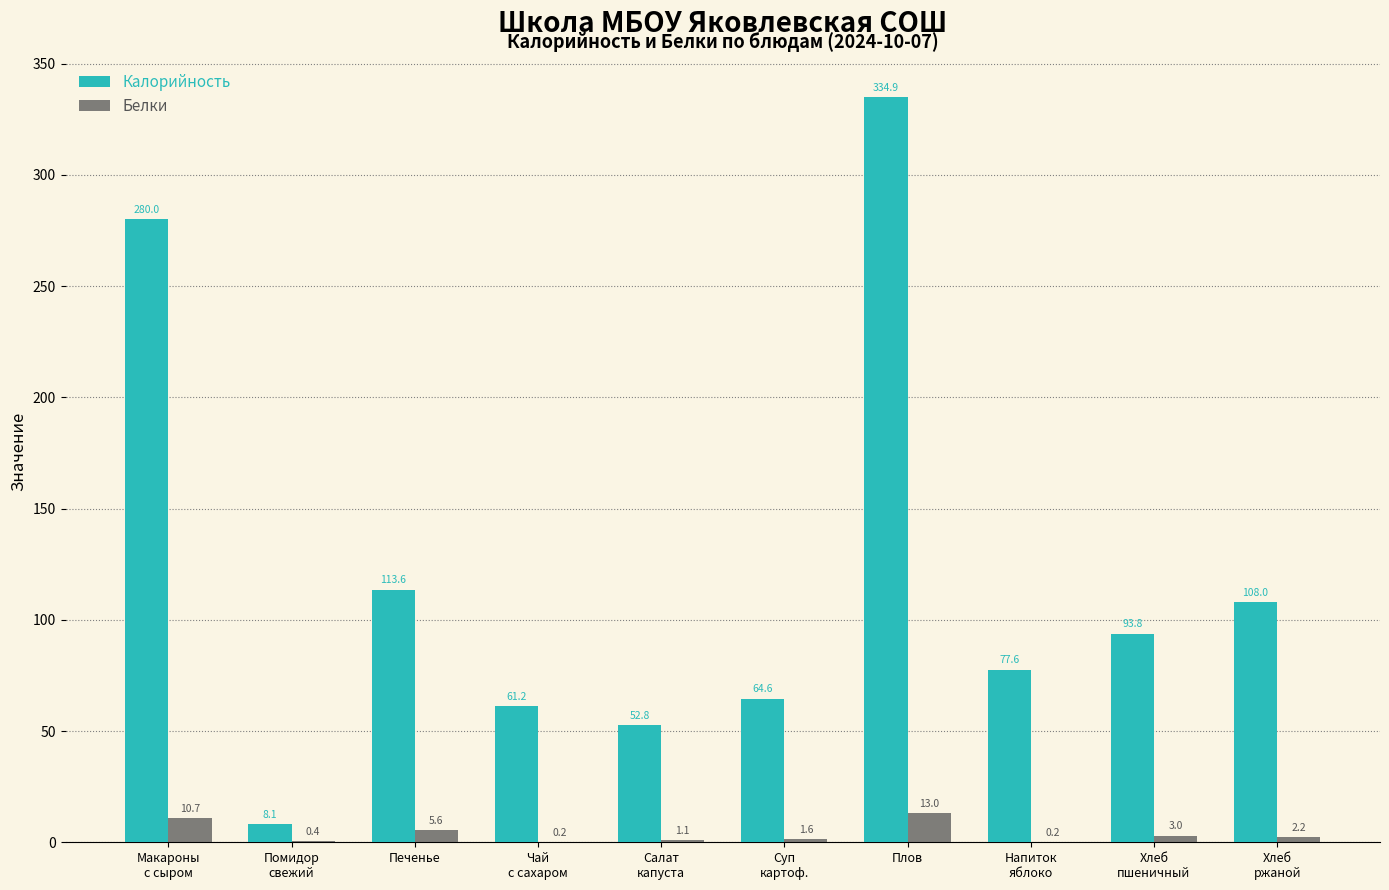

How many series are shown in this chart?

2